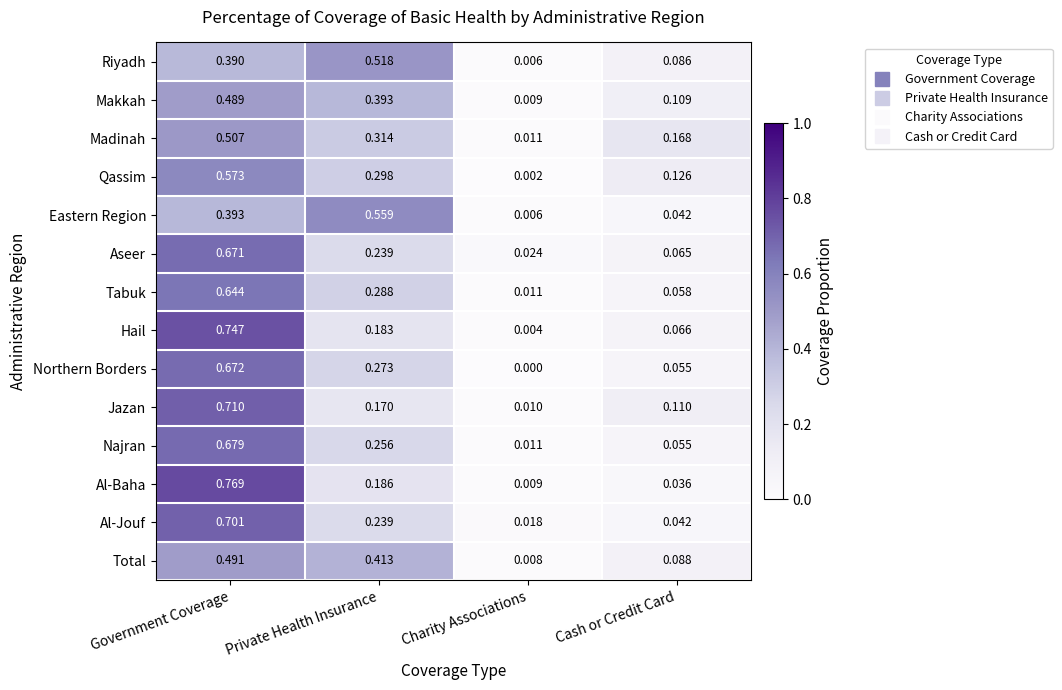

At which category is the sum across all series the highest?

Government Coverage